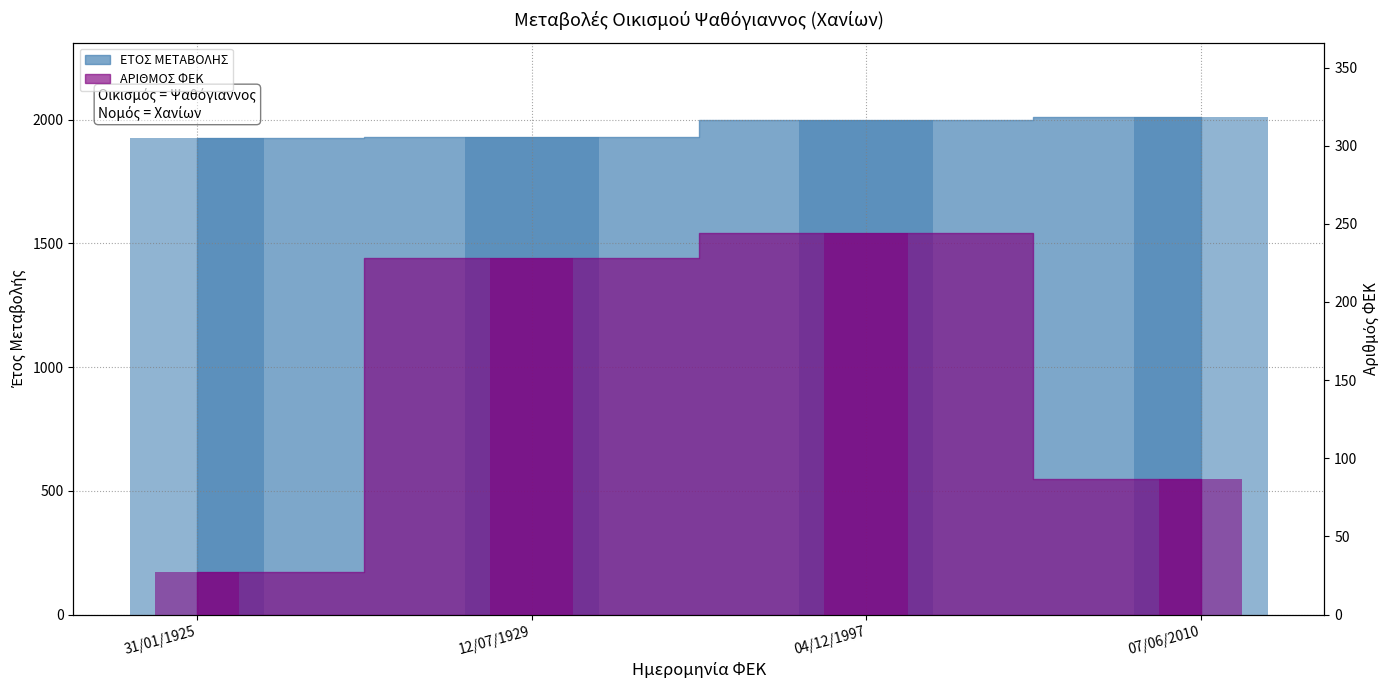

What is the label of the 4th bar from the right?

31/01/1925